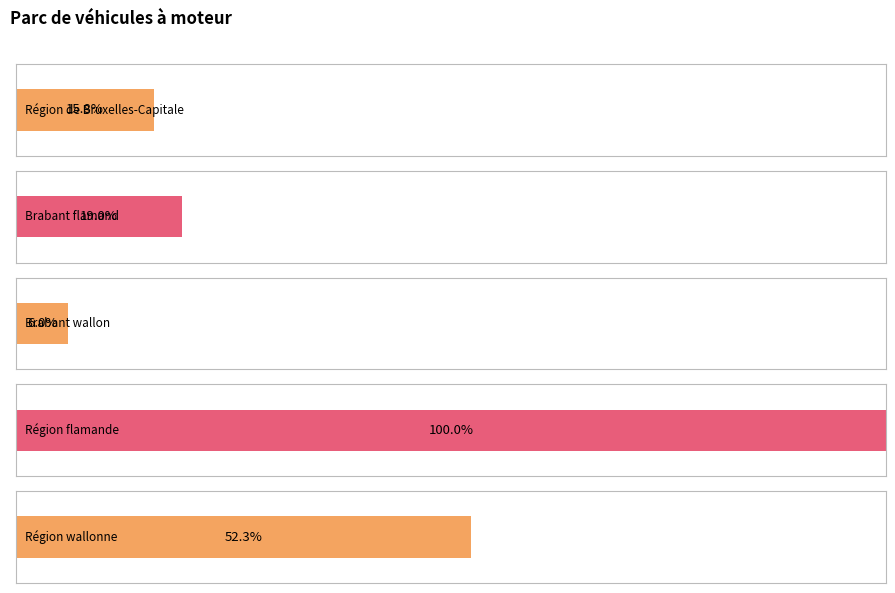

Rank the series at 2010 from lowest to highest value.

Brabant wallon, Région de Bruxelles-Capitale, Brabant flamand, Région wallonne, Région flamande